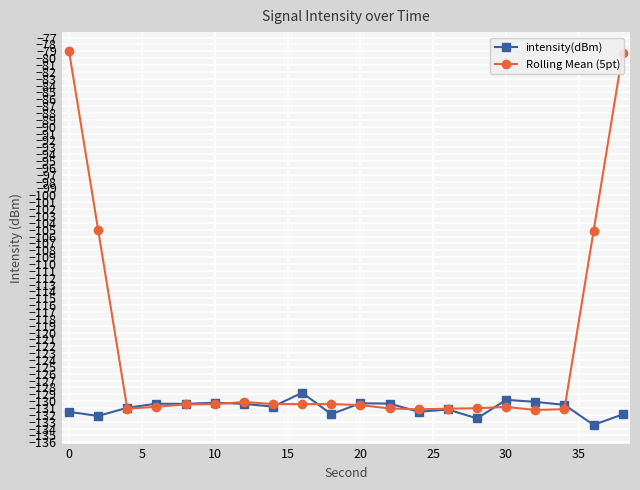

What is the value of the Rolling Mean (5pt) point at the 18th from the left?

-131.2